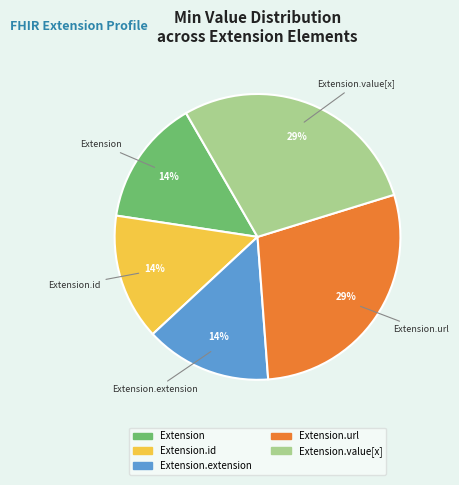

Is there any slice that represents more than half of the pie?

No